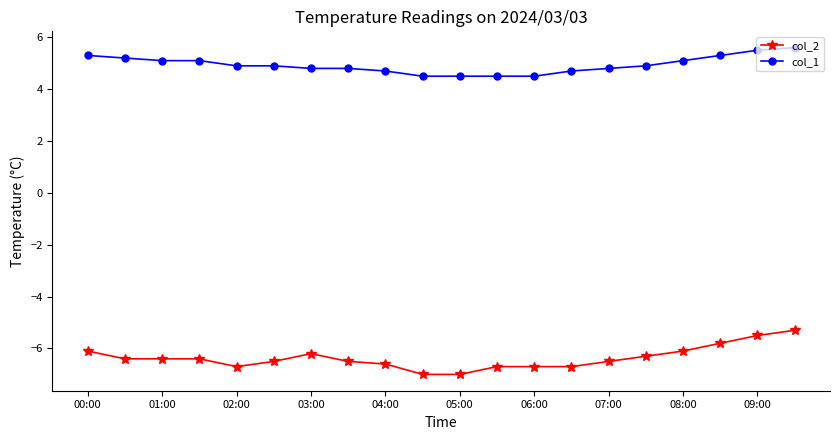

Which series has the largest total across all categories?

col_1